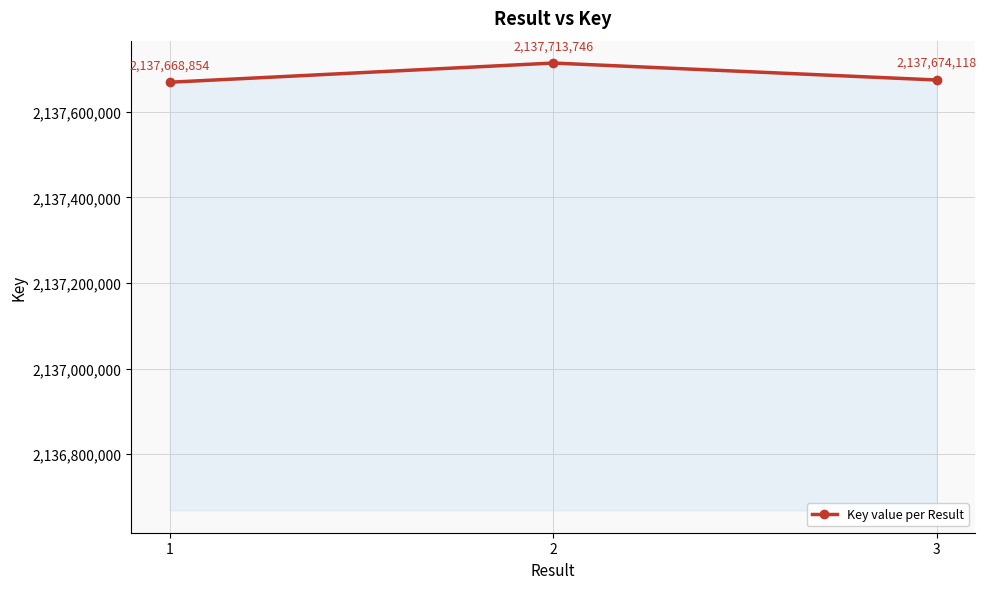

What is the change in value from 1 to 3?

+5264